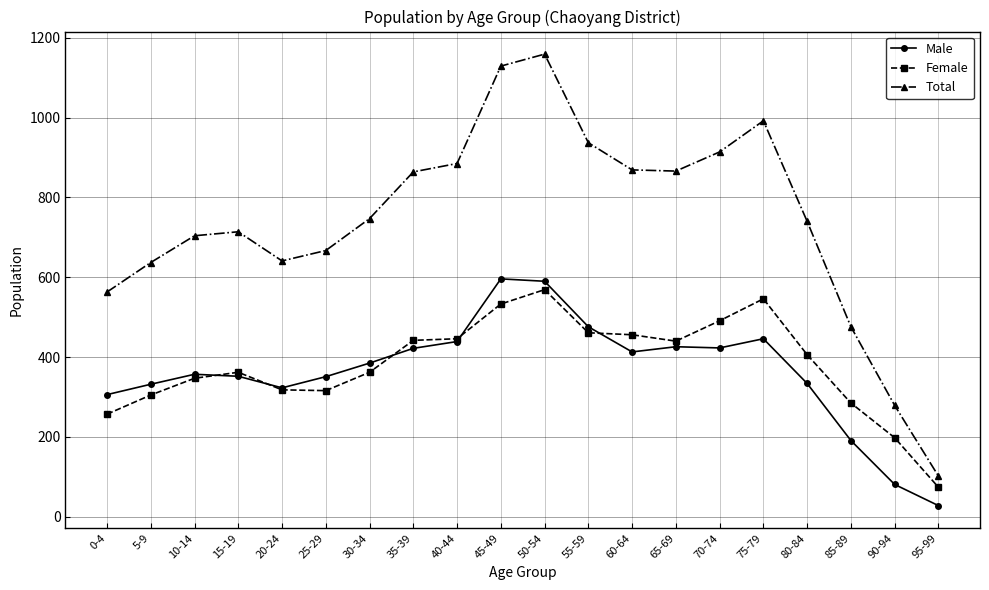

What is the difference between the highest and lowest values at 40-44?

446